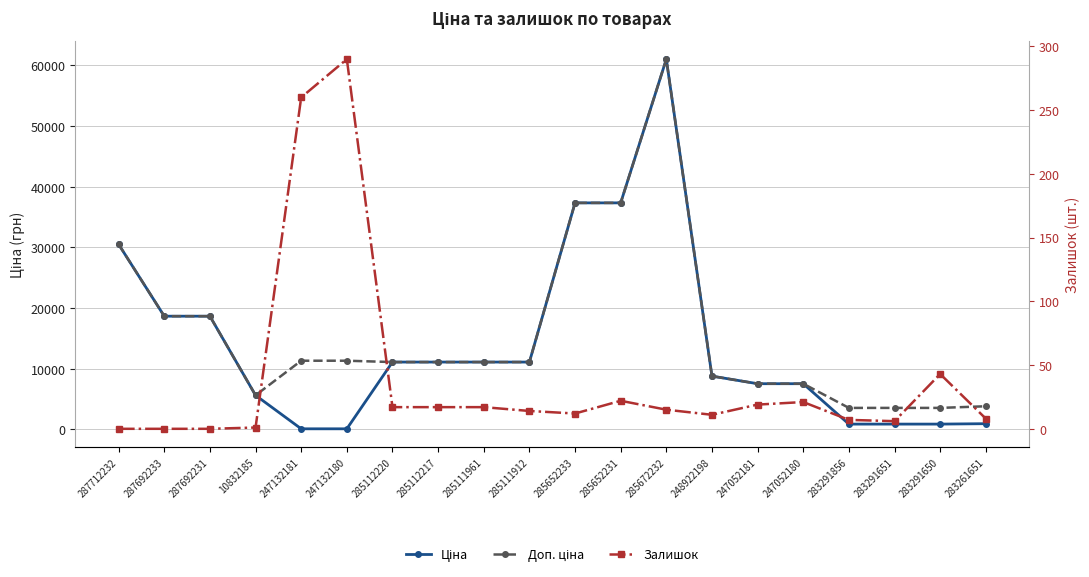

Where is the first local maximum for Ціна?

285672232